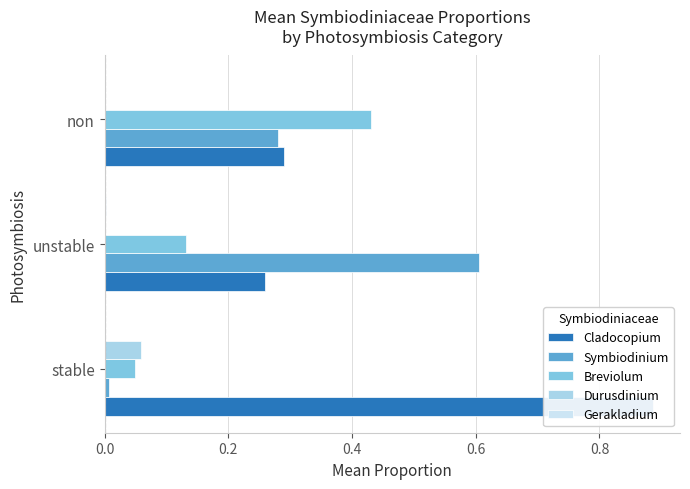

Reading left to right, list all the values displayed in this chart.

Cladocopium: 0.9	0.3	0.3
Symbiodinium: 0.0	0.6	0.3
Breviolum: 0.0	0.1	0.4
Durusdinium: 0.1	0.0	0.0
Gerakladium: 0.0	0.0	0.0